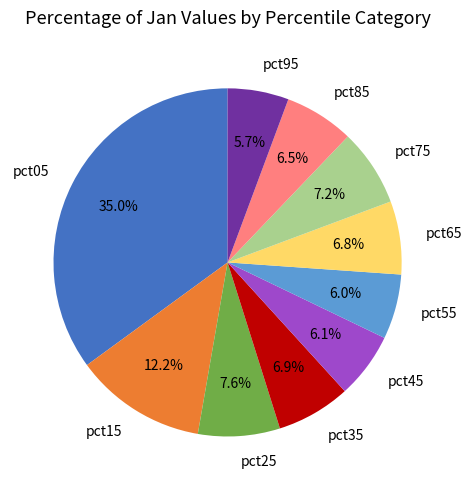

Which has a higher value, pct95 or pct15?

pct15